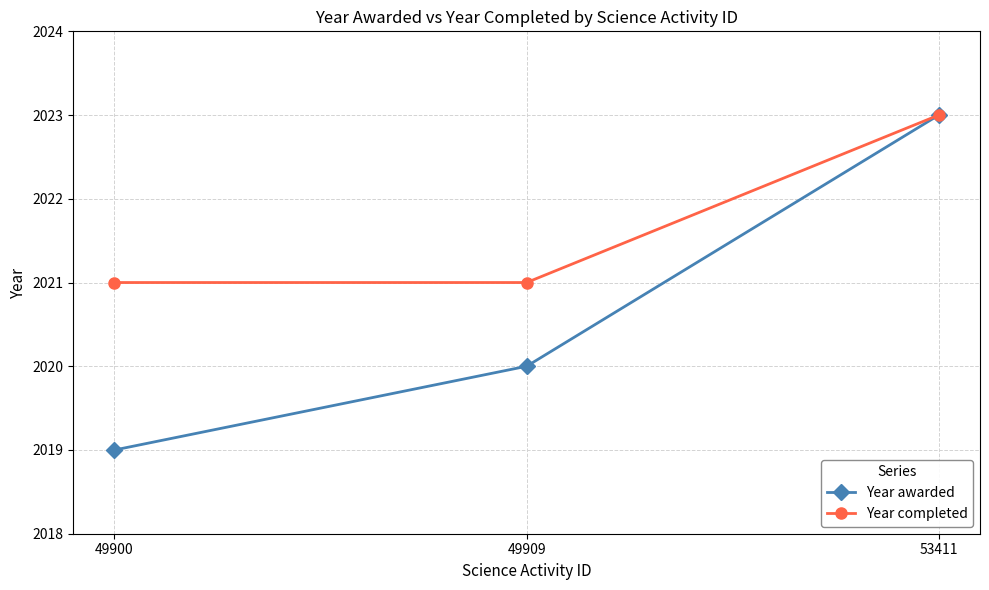

What is the difference between the maximum and minimum values in the Year awarded series?

4